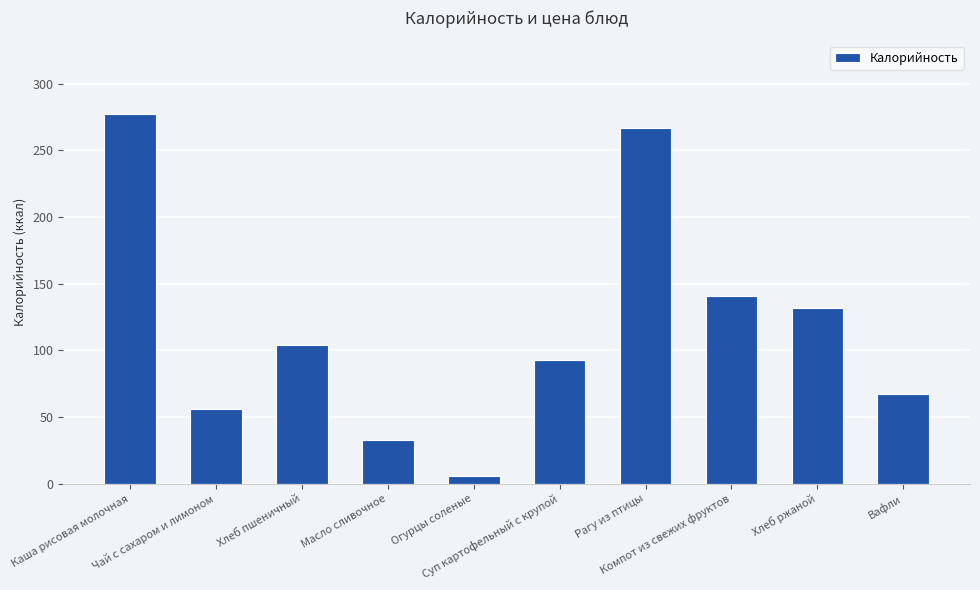

Which has a higher value, Чай с сахаром и лимоном or Хлеб пшеничный?

Хлеб пшеничный